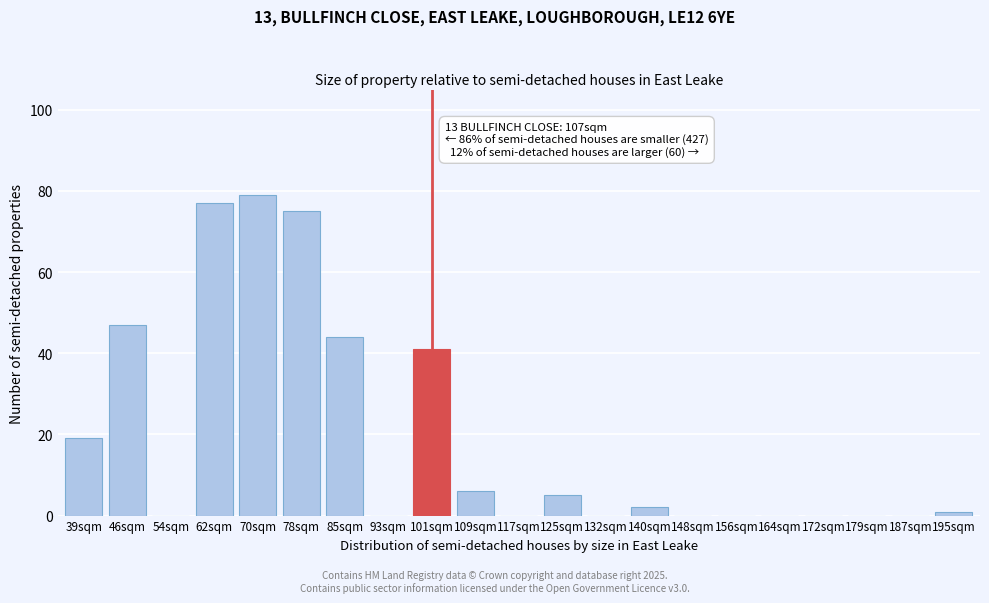

Reading right to left, transcribe all the data shown in this chart.

195sqm=1	187sqm=0	179sqm=0	172sqm=0	164sqm=0	156sqm=0	148sqm=0	140sqm=2	132sqm=0	125sqm=5	117sqm=0	109sqm=6	101sqm=41	93sqm=0	85sqm=44	78sqm=75	70sqm=79	62sqm=77	54sqm=0	46sqm=47	39sqm=19